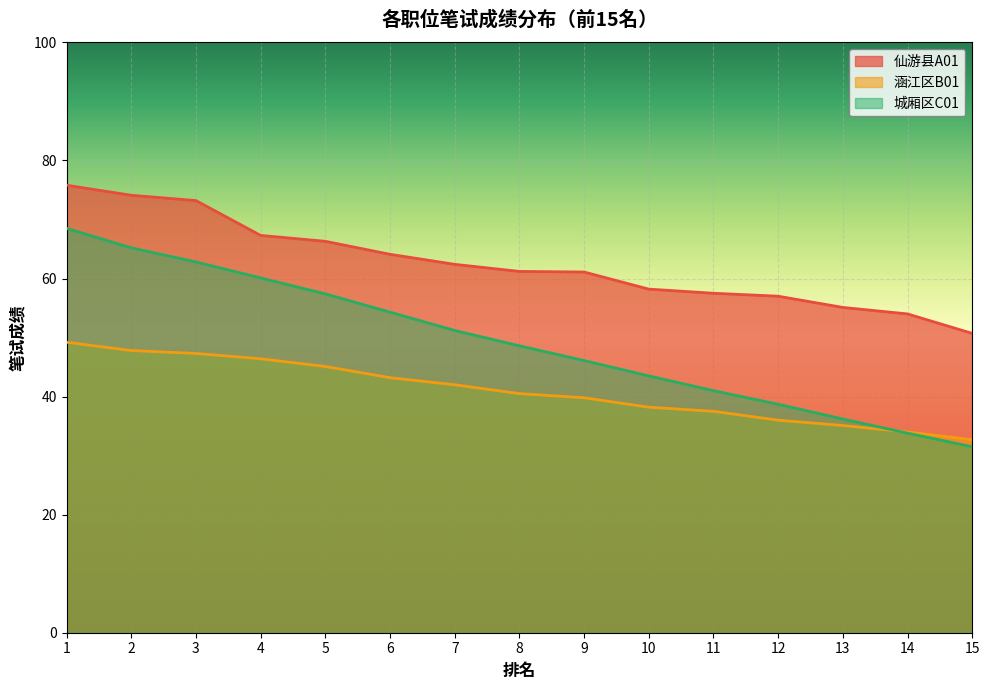

True or false: 涵江区B01 and 仙游县A01 cross at least once.

False